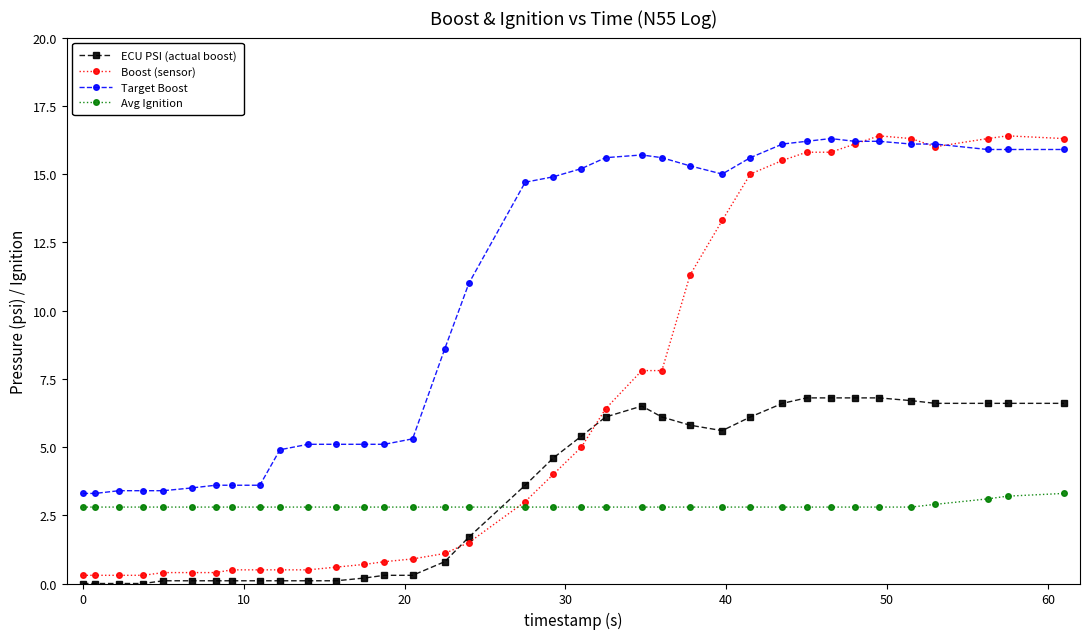

What is the greatest value displayed?

16.4